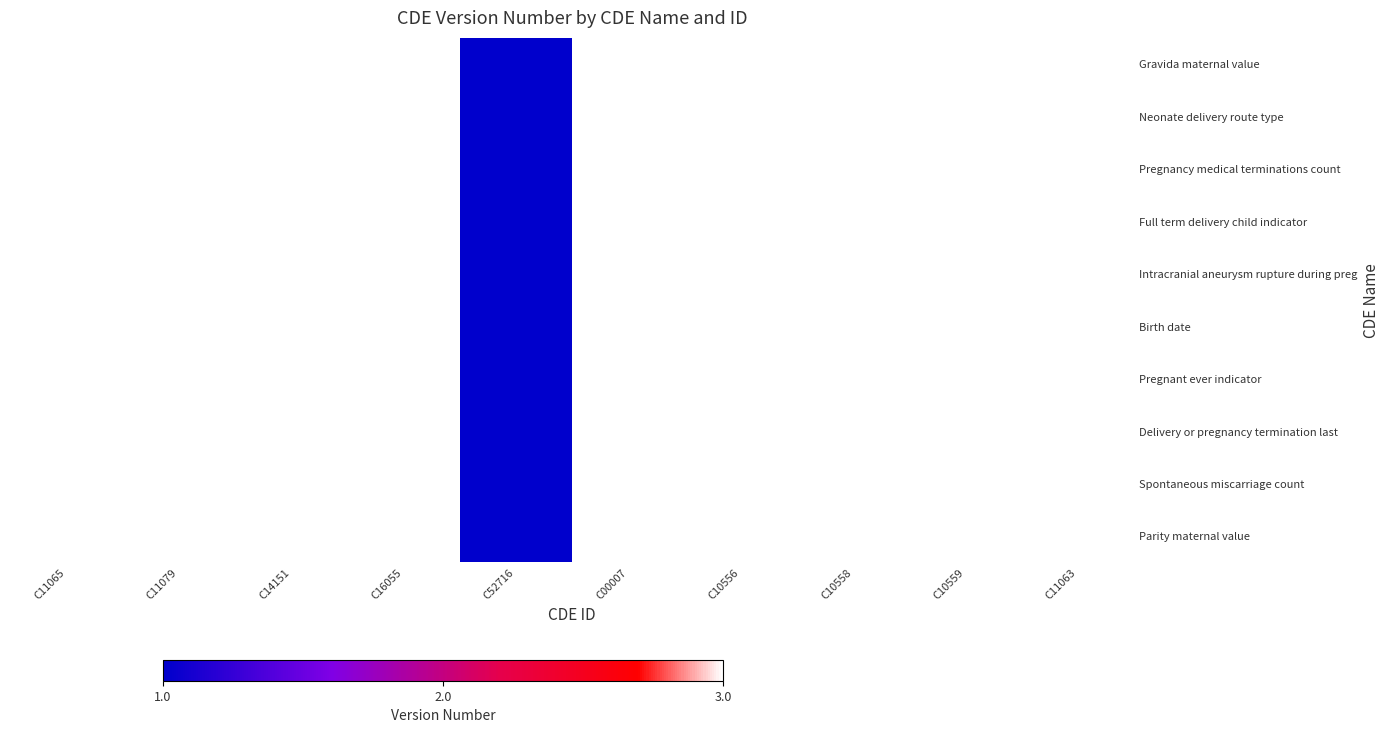

Reading left to right, transcribe all the data shown in this chart.

Gravida maternal value: C11065=3	C11079=3	C14151=3	C16055=3	C52716=1	C00007=3	C10556=3	C10558=3	C10559=3	C11063=3
Neonate delivery route type: C11065=3	C11079=3	C14151=3	C16055=3	C52716=1	C00007=3	C10556=3	C10558=3	C10559=3	C11063=3
Pregnancy medical terminations count: C11065=3	C11079=3	C14151=3	C16055=3	C52716=1	C00007=3	C10556=3	C10558=3	C10559=3	C11063=3
Full term delivery child indicator: C11065=3	C11079=3	C14151=3	C16055=3	C52716=1	C00007=3	C10556=3	C10558=3	C10559=3	C11063=3
Intracranial aneurysm rupture during preg: C11065=3	C11079=3	C14151=3	C16055=3	C52716=1	C00007=3	C10556=3	C10558=3	C10559=3	C11063=3
Birth date: C11065=3	C11079=3	C14151=3	C16055=3	C52716=1	C00007=3	C10556=3	C10558=3	C10559=3	C11063=3
Pregnant ever indicator: C11065=3	C11079=3	C14151=3	C16055=3	C52716=1	C00007=3	C10556=3	C10558=3	C10559=3	C11063=3
Delivery or pregnancy termination last: C11065=3	C11079=3	C14151=3	C16055=3	C52716=1	C00007=3	C10556=3	C10558=3	C10559=3	C11063=3
Spontaneous miscarriage count: C11065=3	C11079=3	C14151=3	C16055=3	C52716=1	C00007=3	C10556=3	C10558=3	C10559=3	C11063=3
Parity maternal value: C11065=3	C11079=3	C14151=3	C16055=3	C52716=1	C00007=3	C10556=3	C10558=3	C10559=3	C11063=3